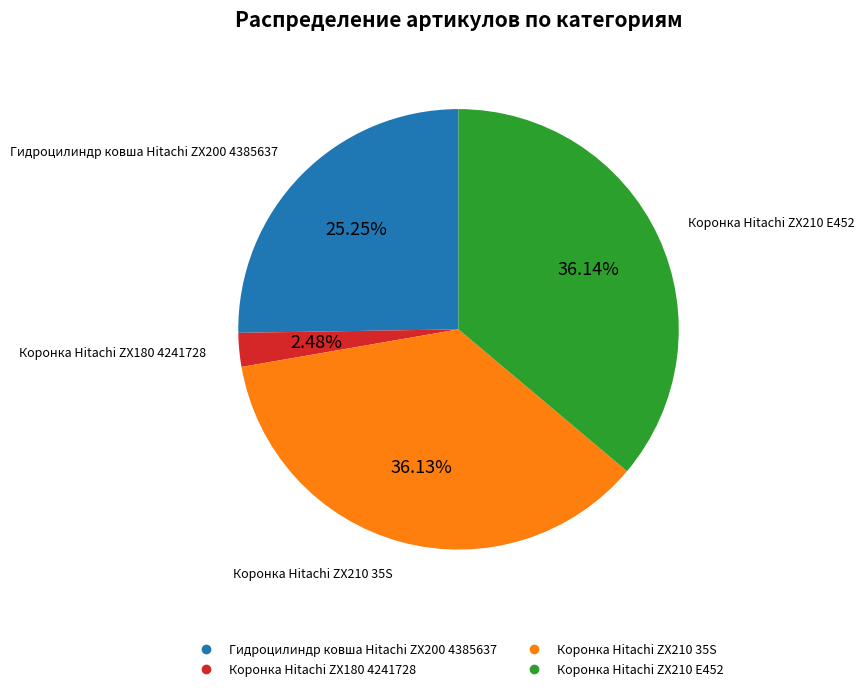

Count the number of slices in the pie.

4